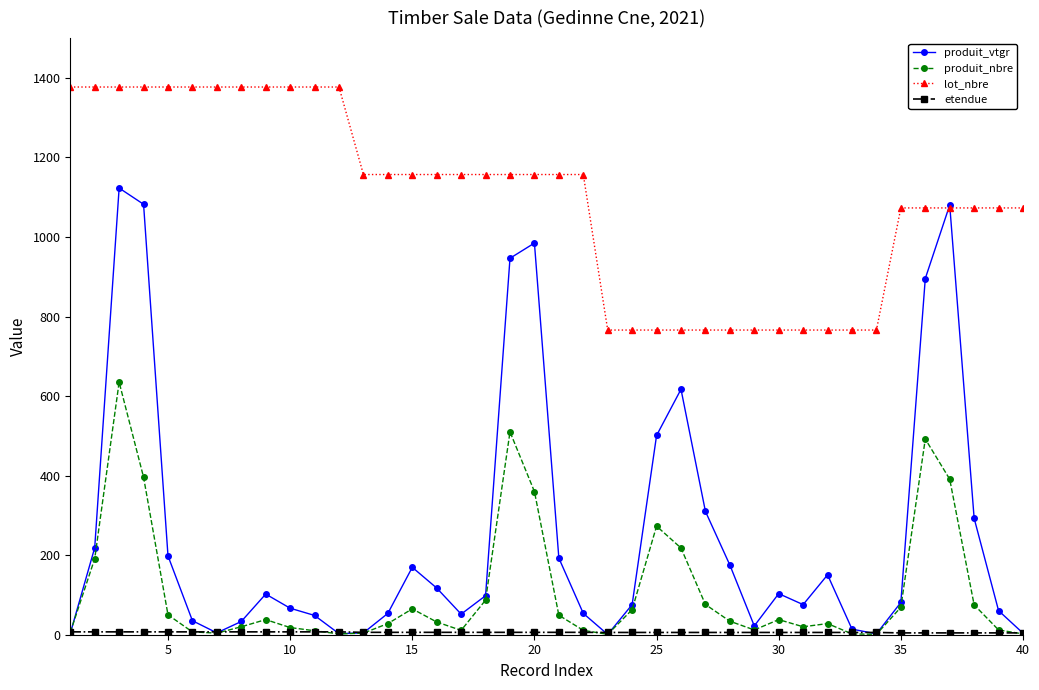

What is the value of the lot_nbre point at the 2nd from the left?

1377.0